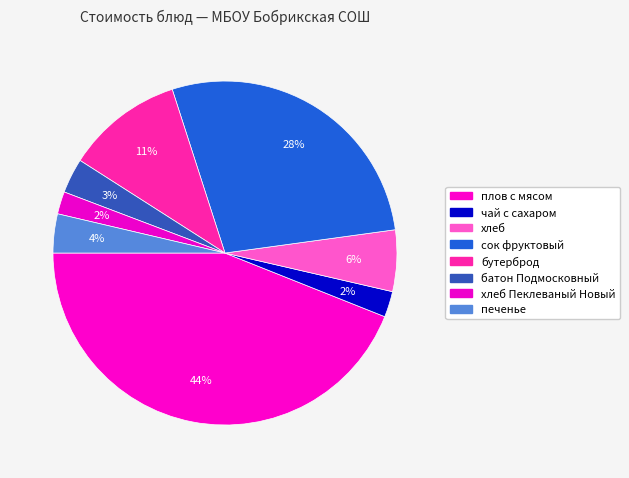

What is the smallest slice in the pie chart?

хлеб Пеклеваный Новый